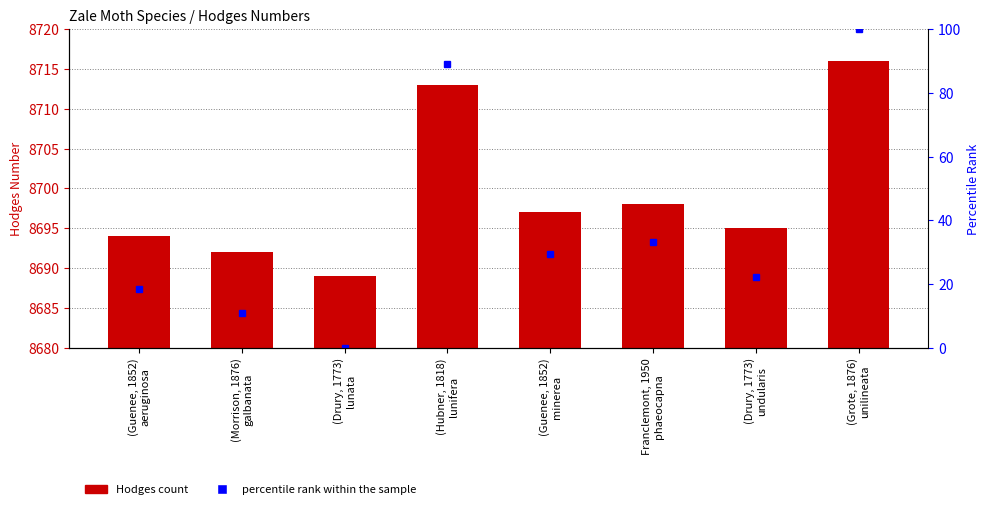

What position from the right is (Guenee, 1852)
aeruginosa?

8